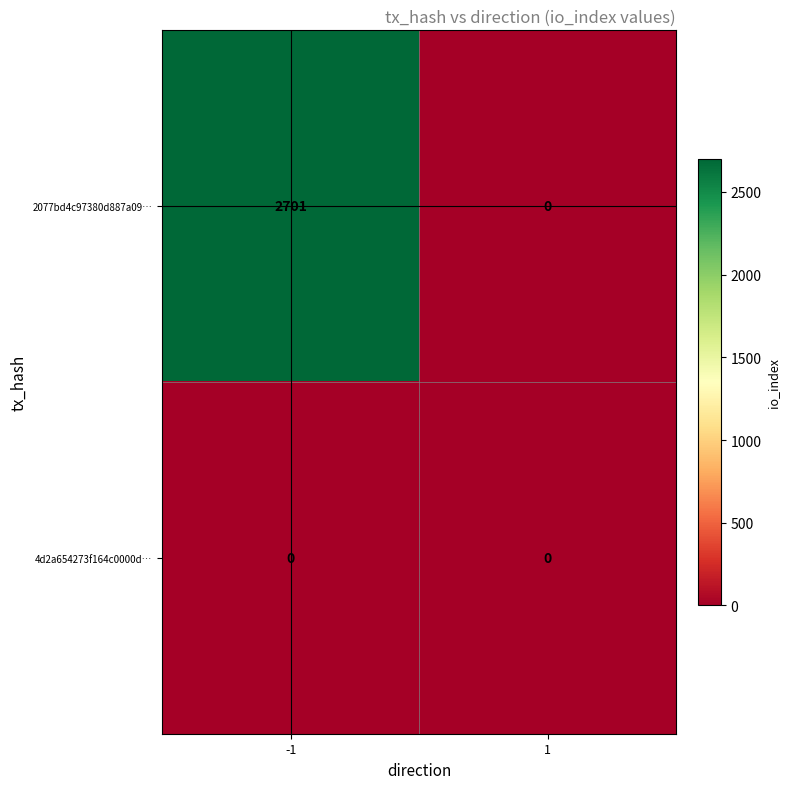

Reading left to right, what are all the values shown in this chart?

2077bd4c97380d887a09…: -1=2701	1=0
4d2a654273f164c0000d…: -1=0	1=0